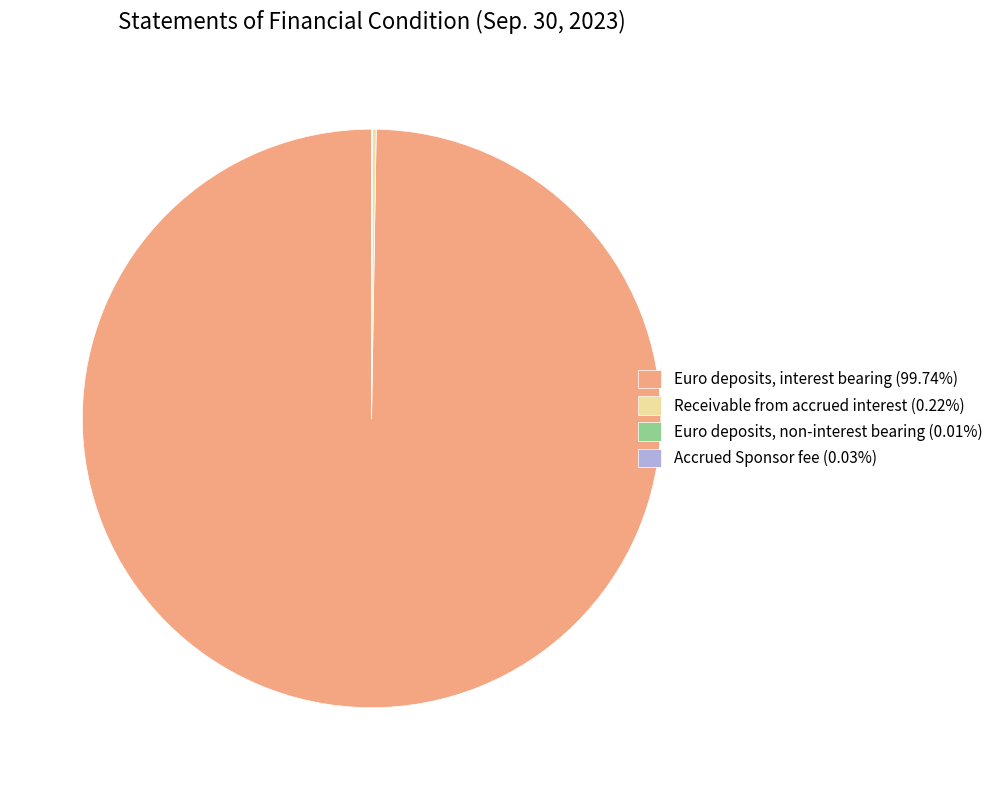

Is there any slice that represents more than half of the pie?

Yes